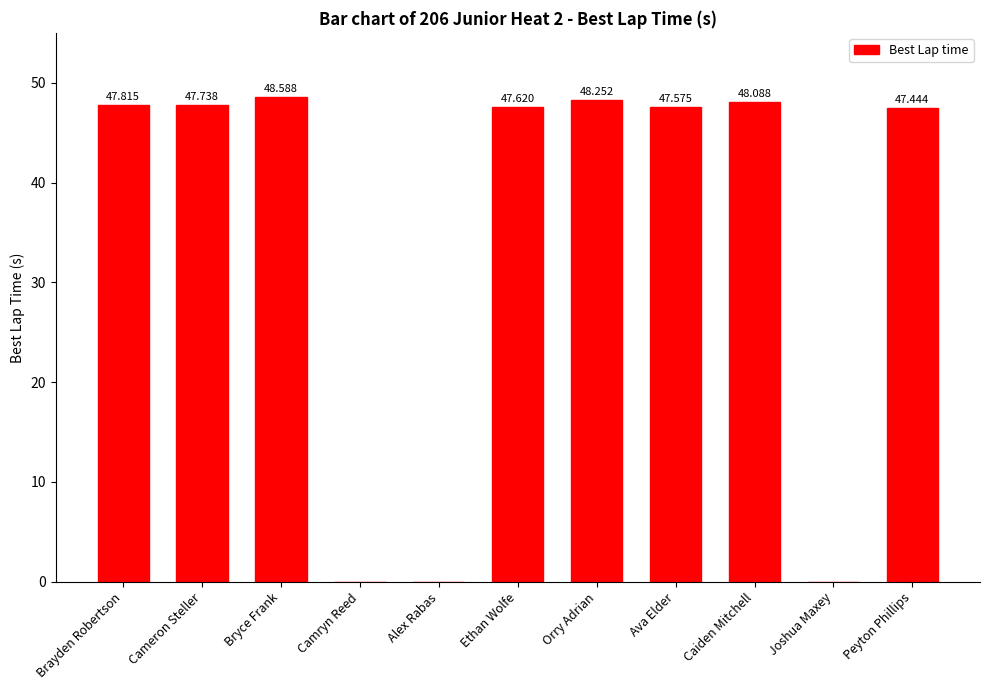

How many values are above zero?

8